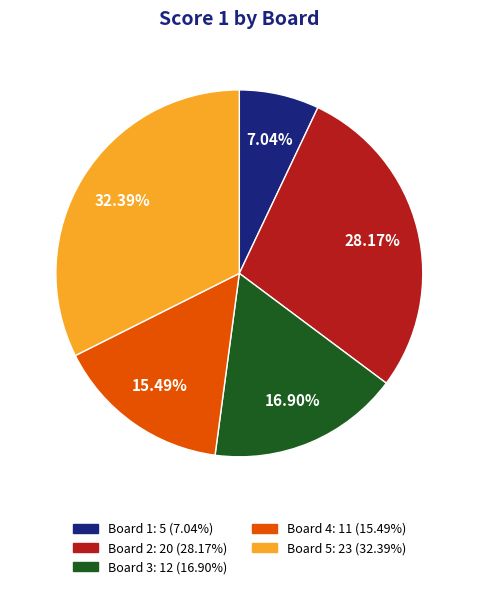

Does any single category account for the majority?

No